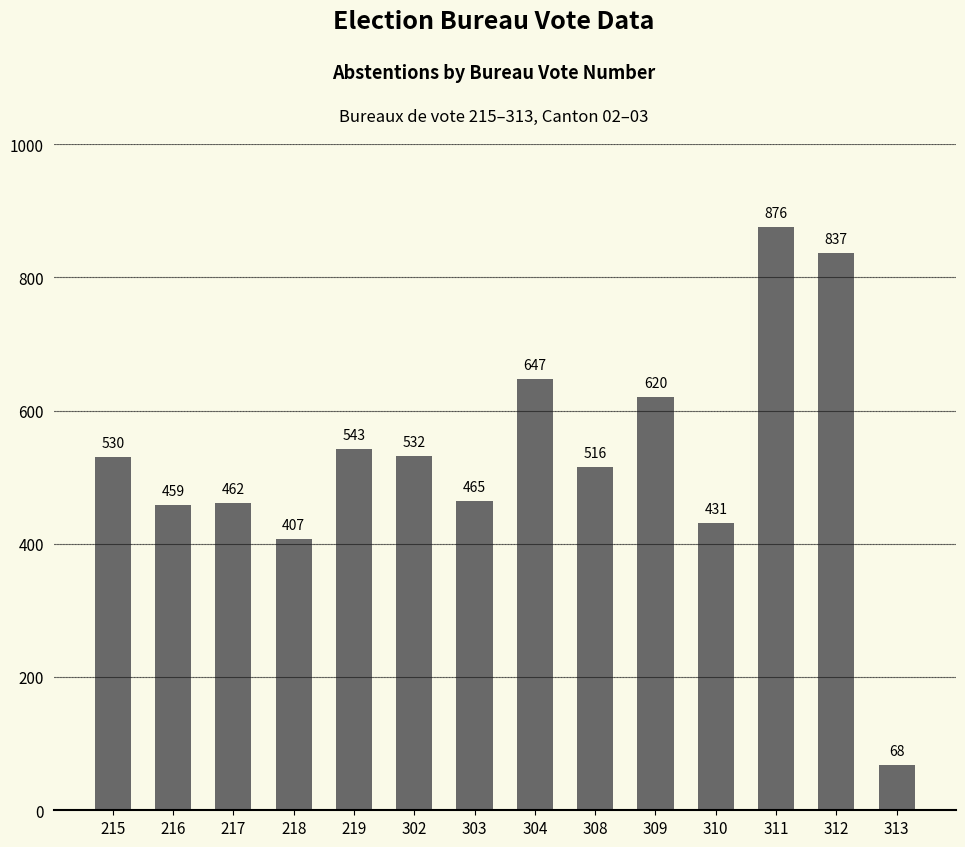

Reading right to left, transcribe all the data shown in this chart.

68	837	876	431	620	516	647	465	532	543	407	462	459	530